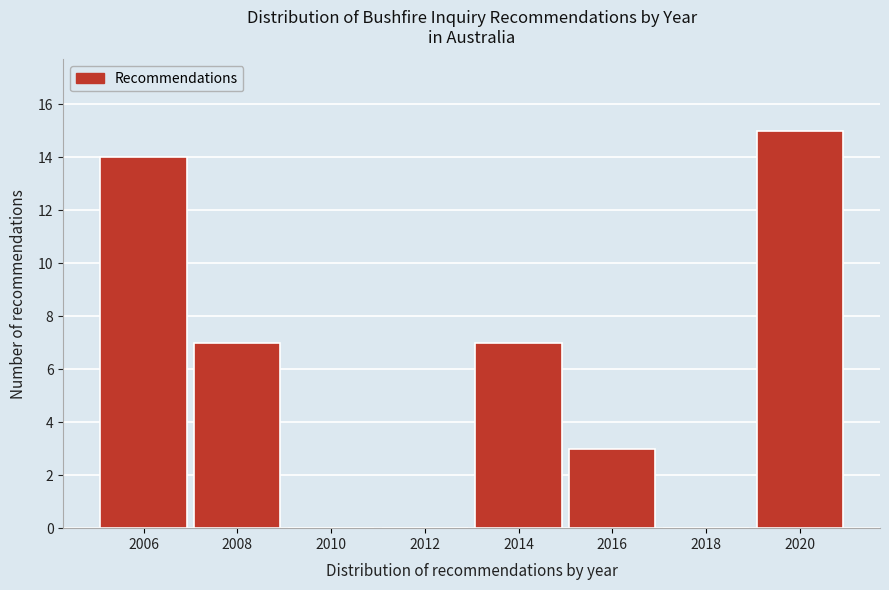

Reading left to right, extract all data points from this chart.

2006=14	2008=7	2010=0	2012=0	2014=7	2016=3	2018=0	2020=15